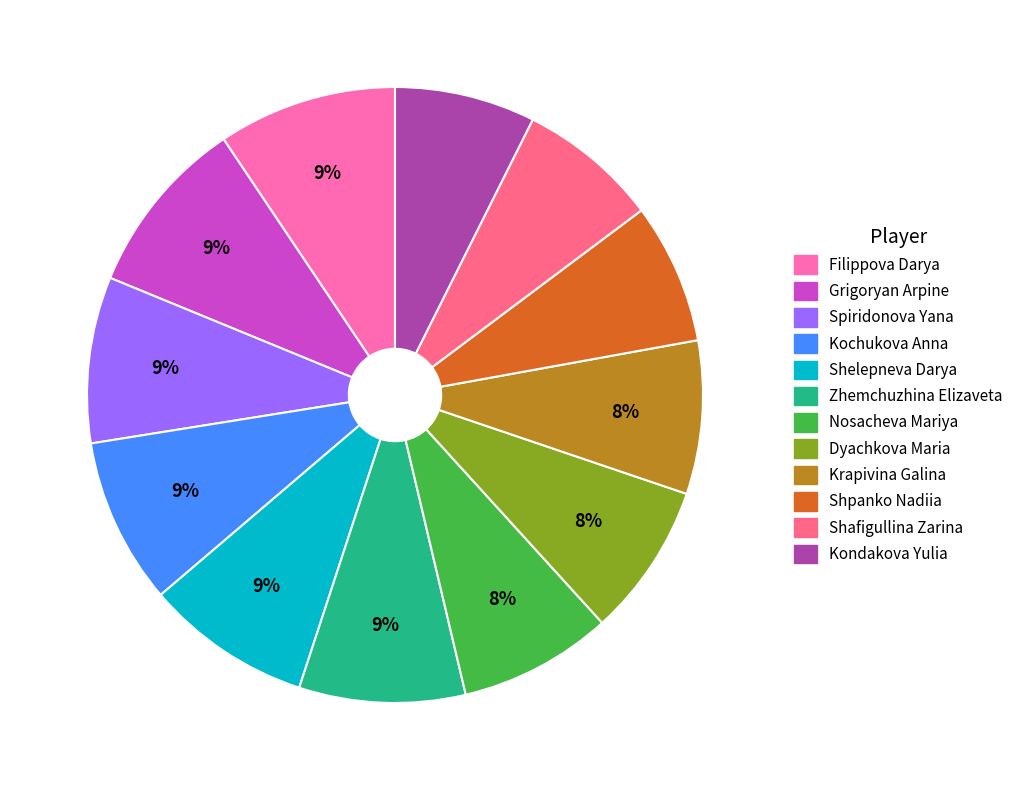

What is the ratio of the value at Shafigullina Zarina to the value at Grigoryan Arpine?

0.8